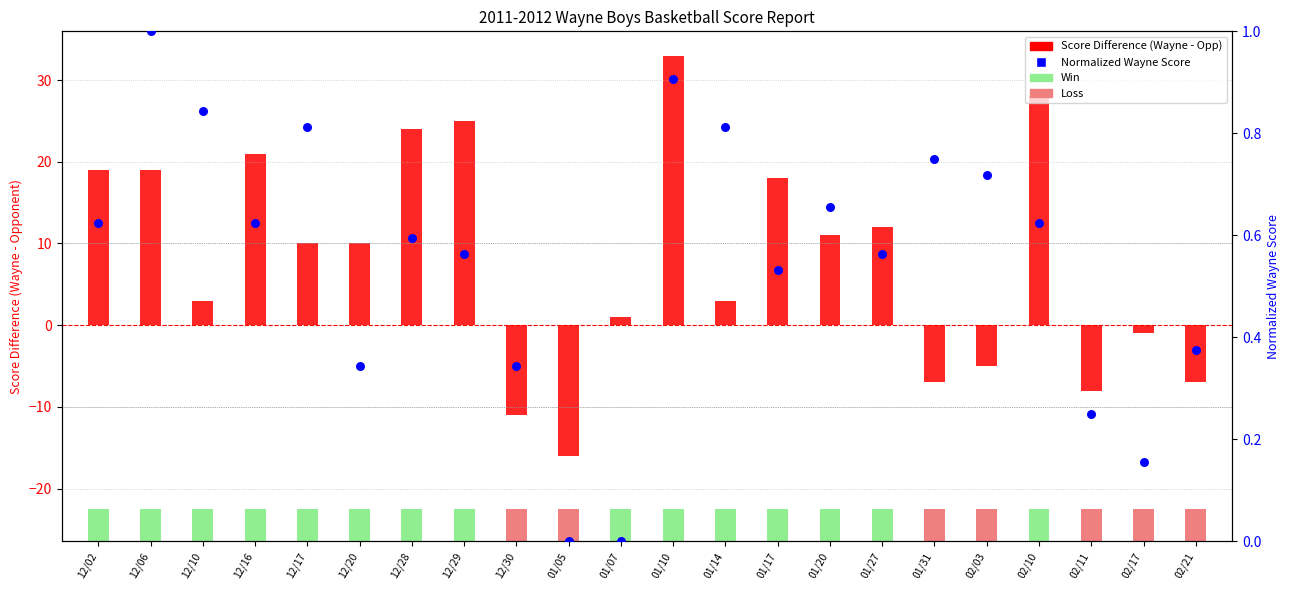

What is the total value across all series at 12/16?

21.6